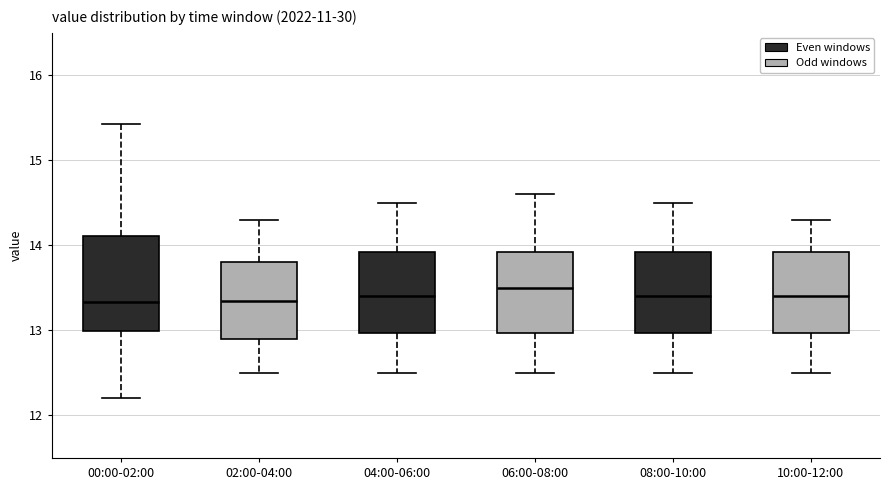

Comparing the boxes themselves (not the whiskers), which one is the tallest?

00:00-02:00